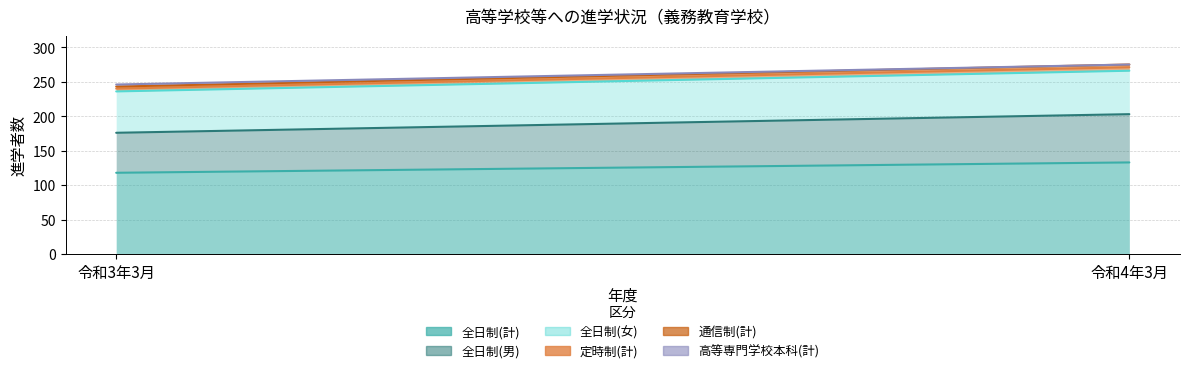

What is the approximate value of 高等専門学校本科(計) at 令和3年3月?

3